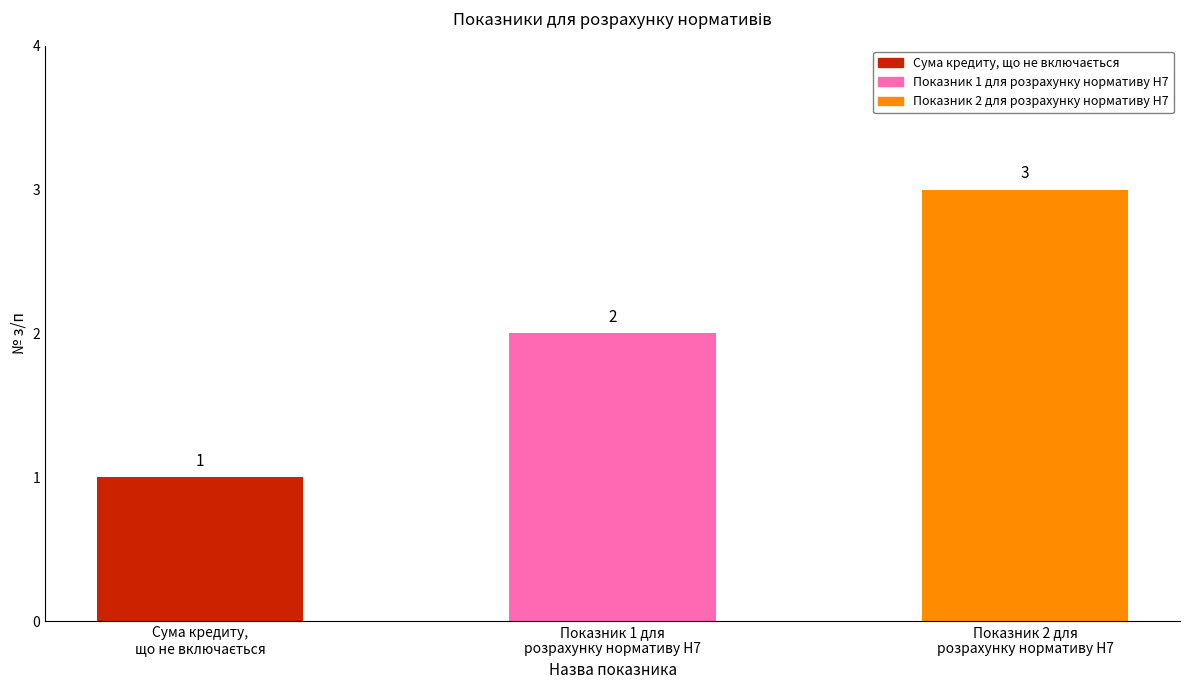

Reading left to right, what are all the values shown in this chart?

1	2	3